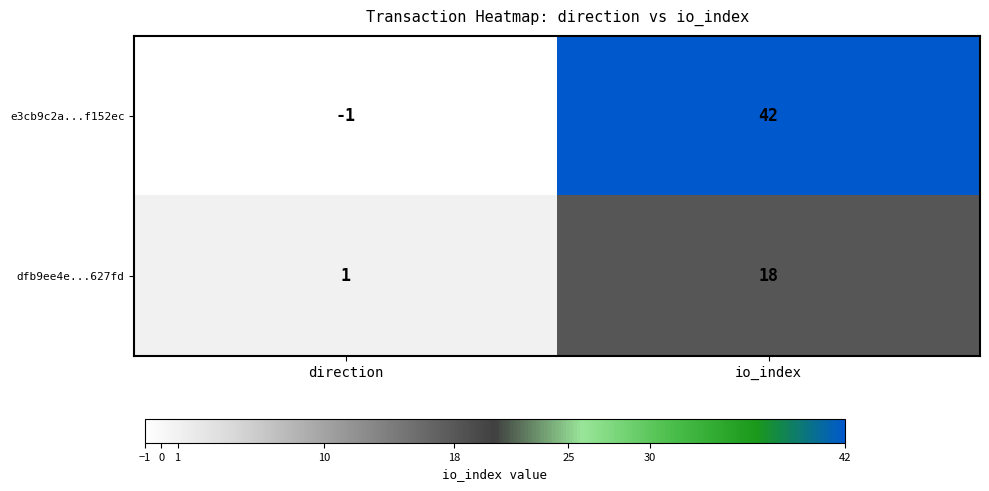

Read the e3cb9c2a...f152ec value at io_index.

42